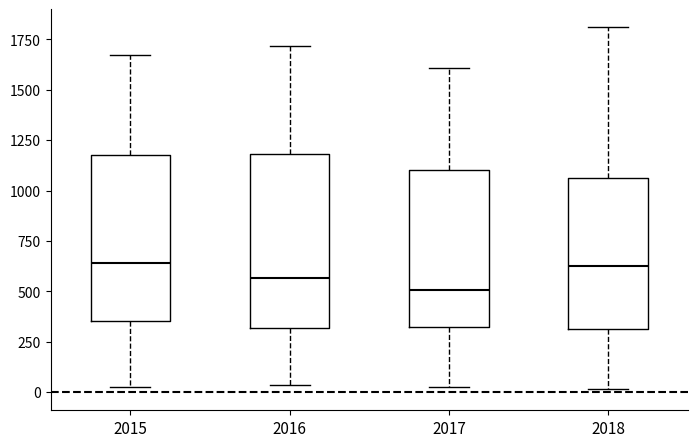

Reading left to right, read every box against the y-axis: the position of its median line, the range the box covers, and the ends of its whiskers. The values are not printed on the chart, so give them approximately, as read against the axis.

2015: median 650, box 350 to 1200, whiskers 0 to 1650
2016: median 550, box 300 to 1200, whiskers 50 to 1700
2017: median 500, box 300 to 1100, whiskers 50 to 1600
2018: median 600, box 300 to 1050, whiskers 0 to 1800